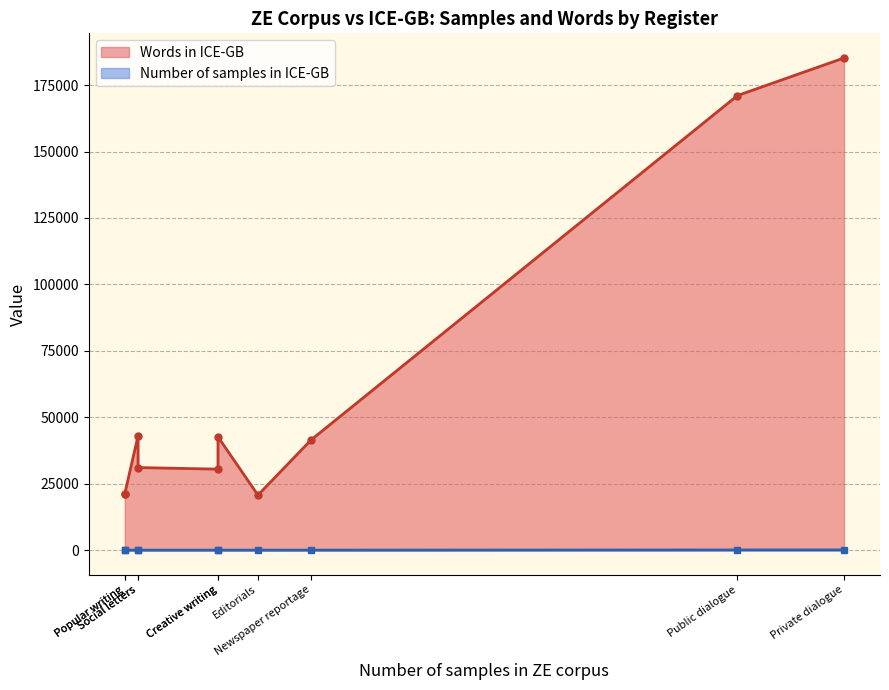

What is the value of the Number of samples in ICE-GB point at the 6th from the left?

10